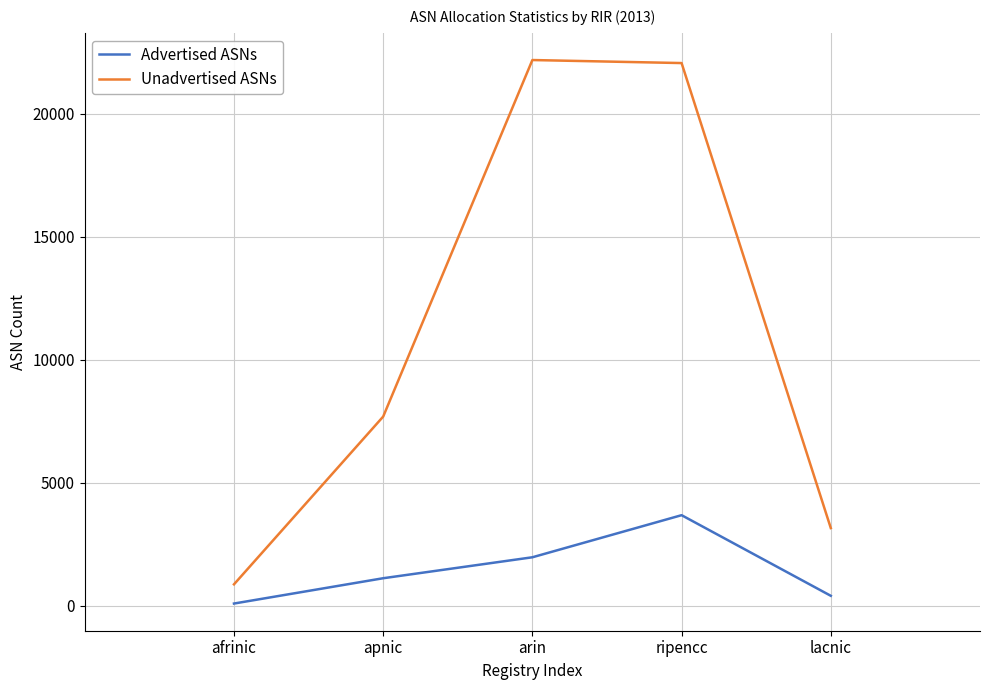

What is the sum of the Advertised ASNs values at afrinic and ripencc?

3790